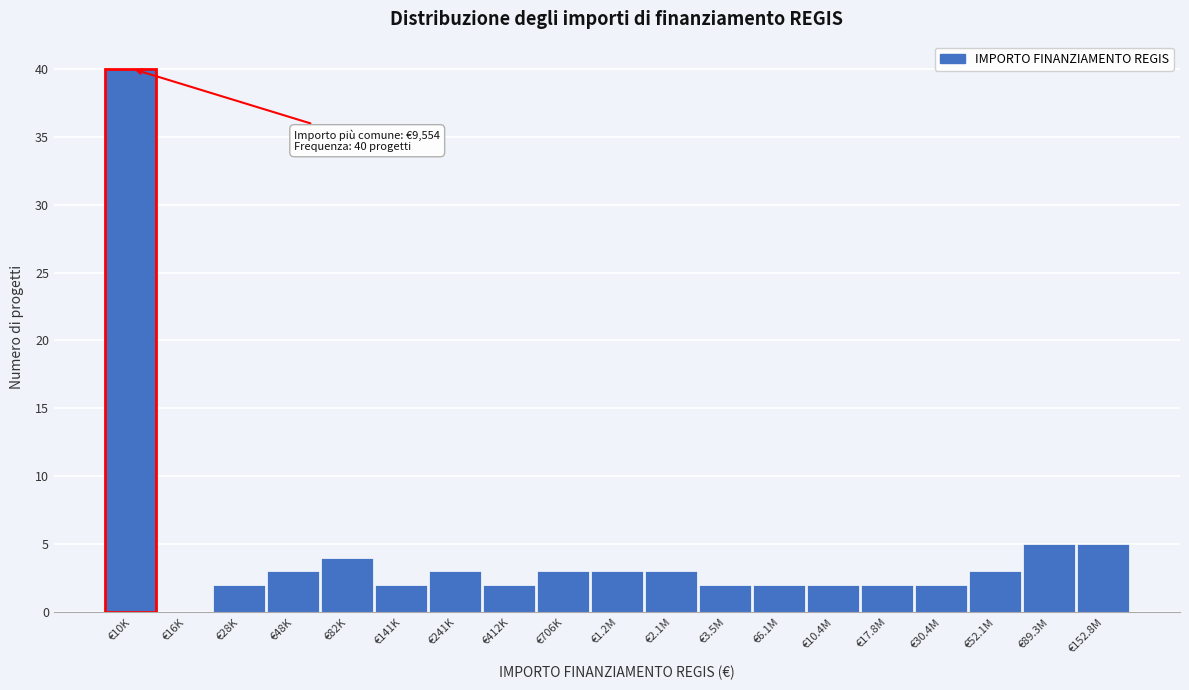

Reading left to right, what are all the values shown in this chart?

€10K=40	€16K=0	€28K=2	€48K=3	€82K=4	€141K=2	€241K=3	€412K=2	€706K=3	€1.2M=3	€2.1M=3	€3.5M=2	€6.1M=2	€10.4M=2	€17.8M=2	€30.4M=2	€52.1M=3	€89.3M=5	€152.8M=5